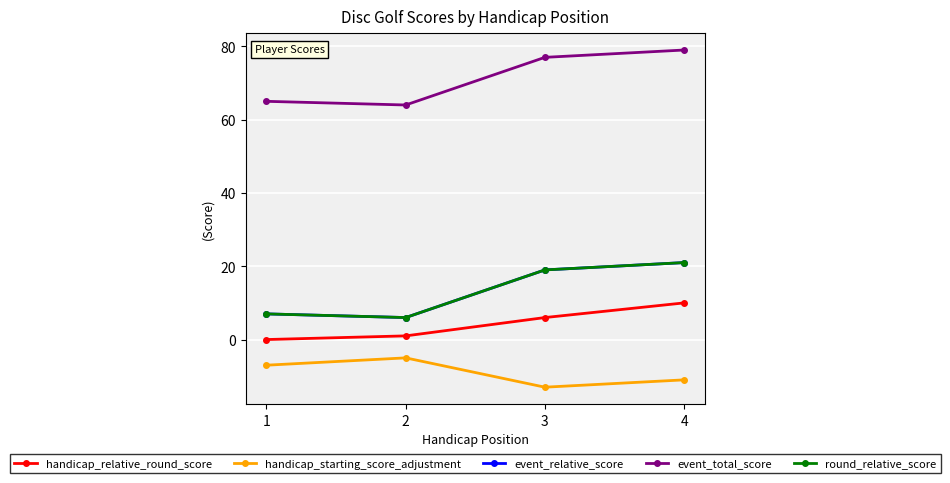

What is the value of the handicap_relative_round_score point at the 2nd from the left?

1